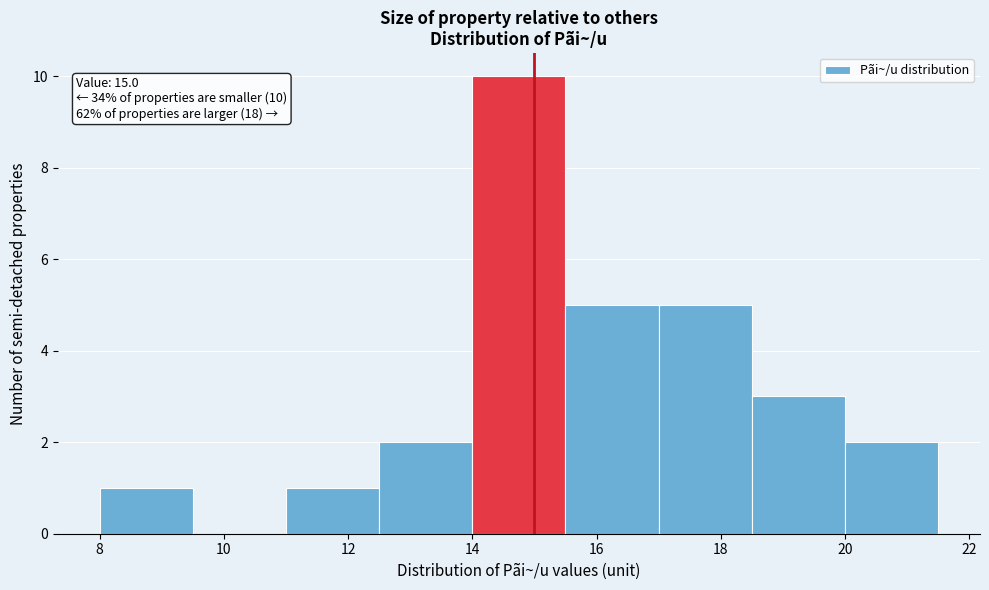

Over which range of the x-axis is the bar tallest?

14.0 to 15.5